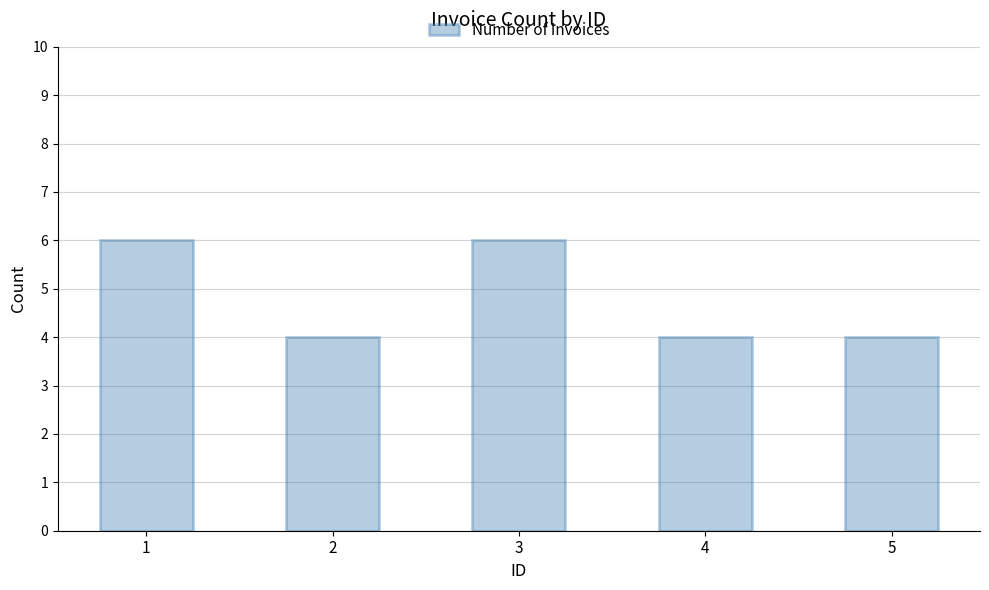

Approximately how many times larger is the value at 4 compared to 2?

1.0